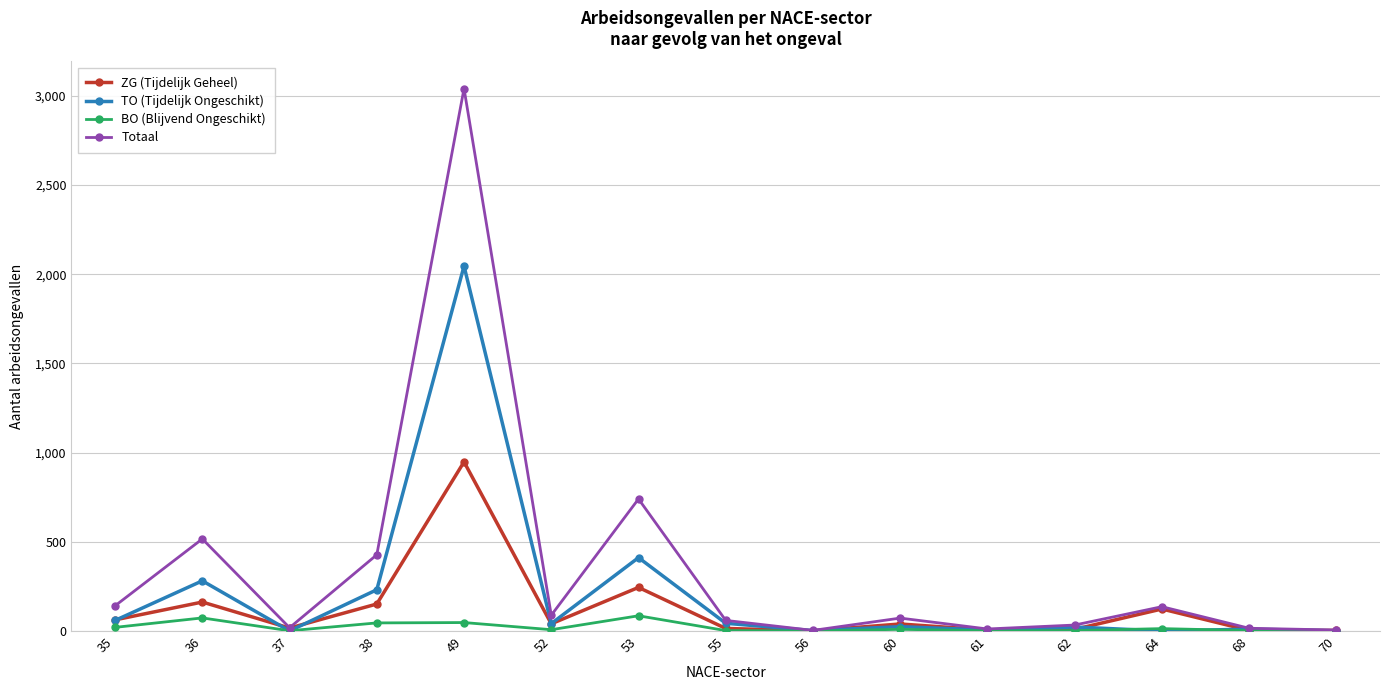

The value of Totaal at 60 is 72. True or false?

True